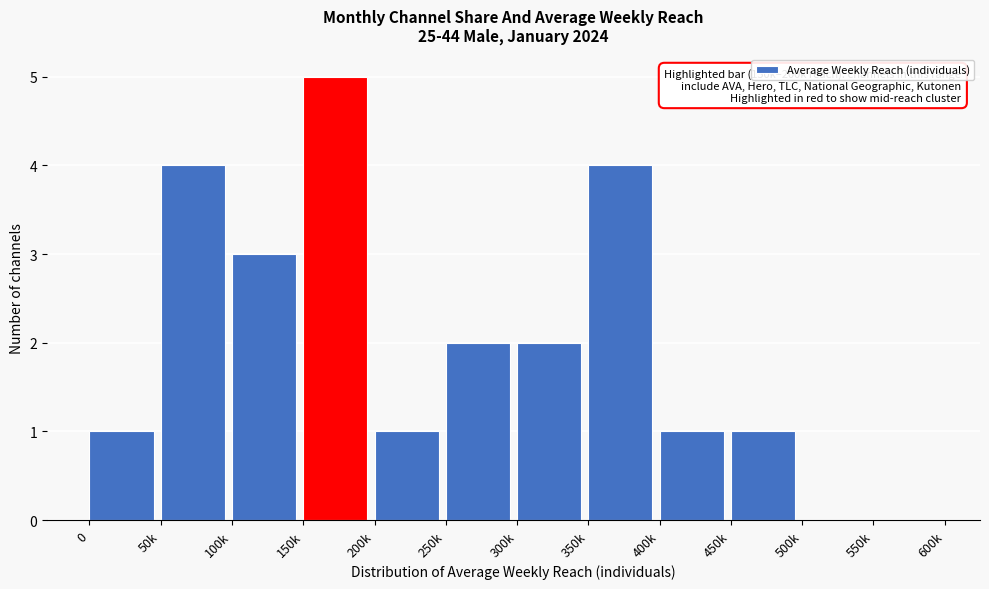

Reading left to right, extract all data points from this chart.

0=1	50k=4	100k=3	150k=5	200k=1	250k=2	300k=2	350k=4	400k=1	450k=1	500k=0	550k=0